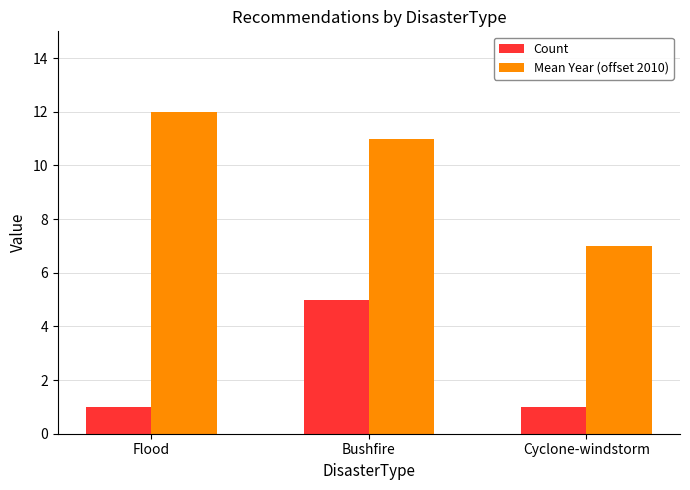

Reading left to right, list all the values displayed in this chart.

Count: Flood=1	Bushfire=5	Cyclone-windstorm=1
Mean Year (offset 2010): Flood=12	Bushfire=11	Cyclone-windstorm=7